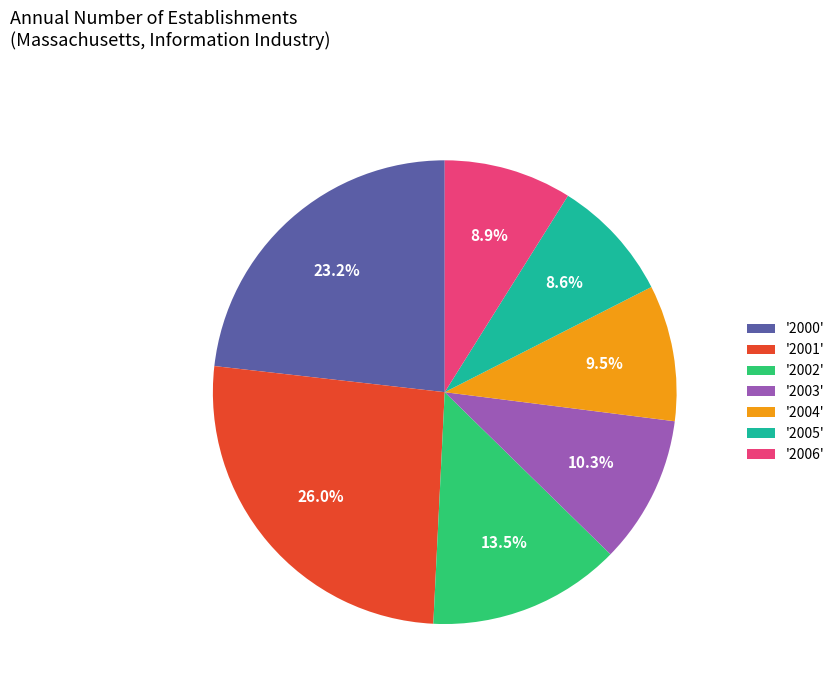

Combined, do '2006' and '2003' account for over 50%?

No